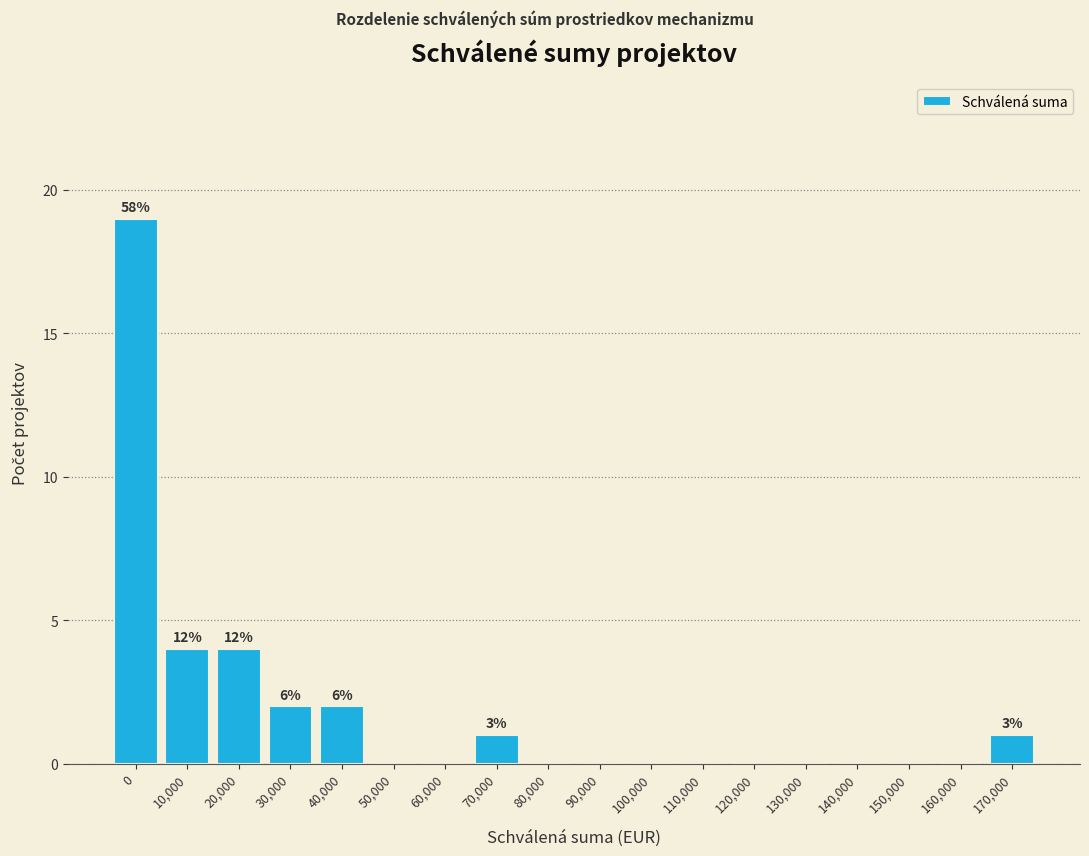

Reading left to right, list all the values displayed in this chart.

0=19	10,000=4	20,000=4	30,000=2	40,000=2	50,000=0	60,000=0	70,000=1	80,000=0	90,000=0	100,000=0	110,000=0	120,000=0	130,000=0	140,000=0	150,000=0	160,000=0	170,000=1